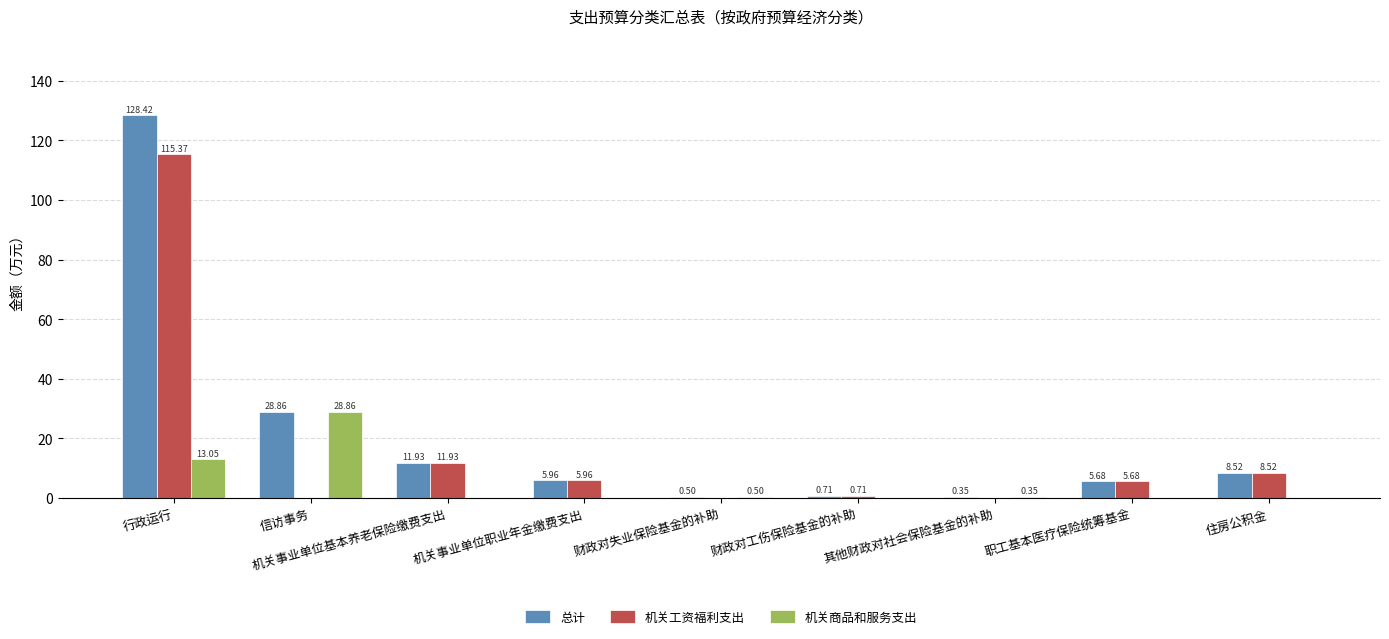

Between 其他财政对社会保险基金的补助 and 住房公积金, which series saw the biggest shift?

机关工资福利支出